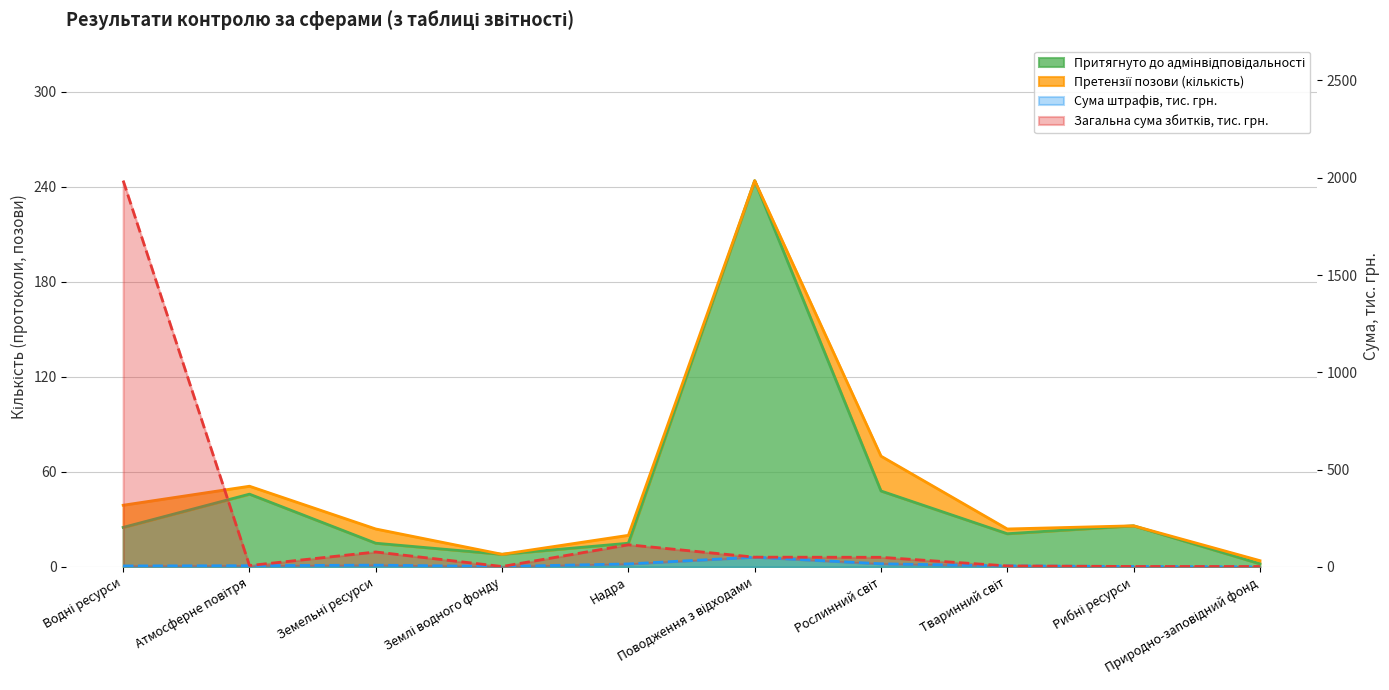

What is the value of the Сума штрафів, тис. грн. point at the 9th from the left?

2.4